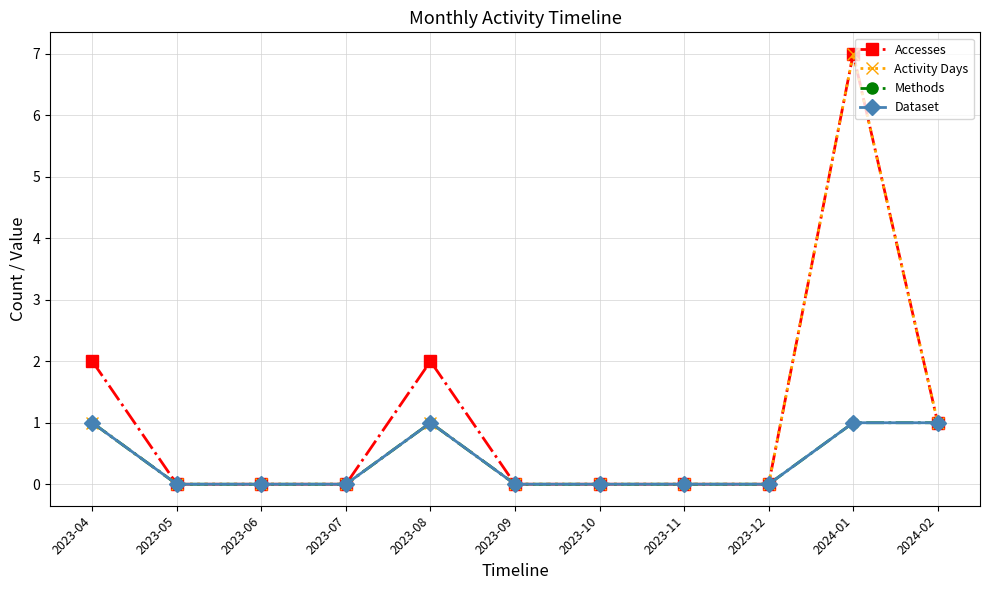

Reading left to right, list all the values displayed in this chart.

Accesses: 2	0	0	0	2	0	0	0	0	7	1
Activity Days: 1	0	0	0	1	0	0	0	0	7	1
Methods: 1	0	0	0	1	0	0	0	0	1	1
Dataset: 1	0	0	0	1	0	0	0	0	1	1